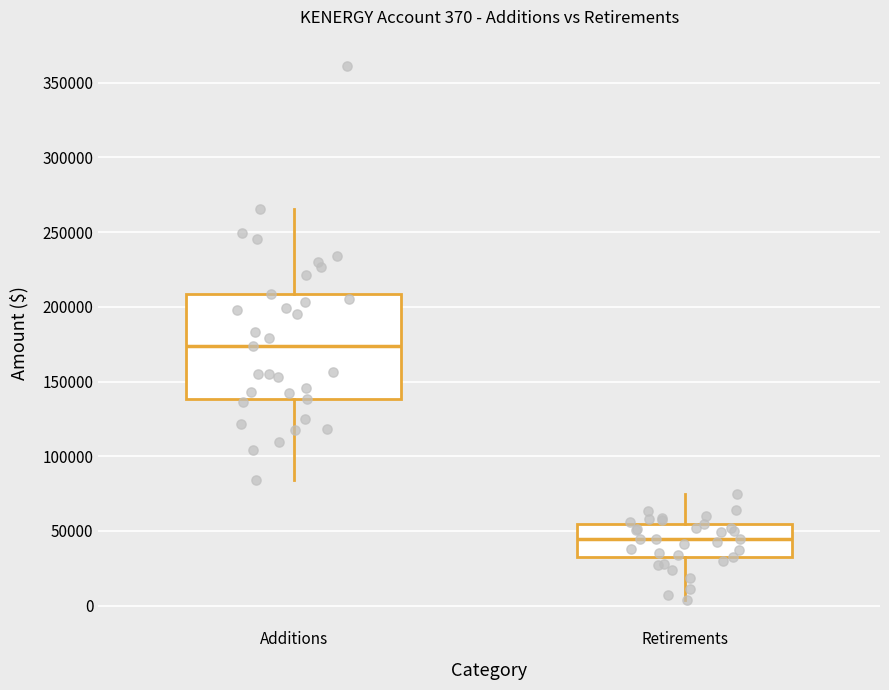

Which box's median line is the highest?

Additions